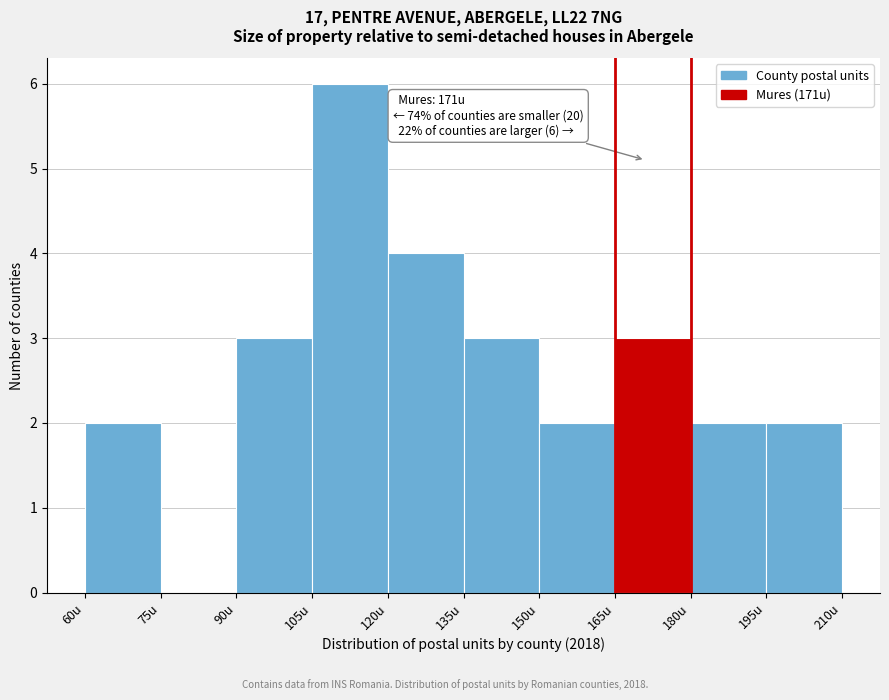

Over which range of the x-axis is the bar tallest?

105 to 120